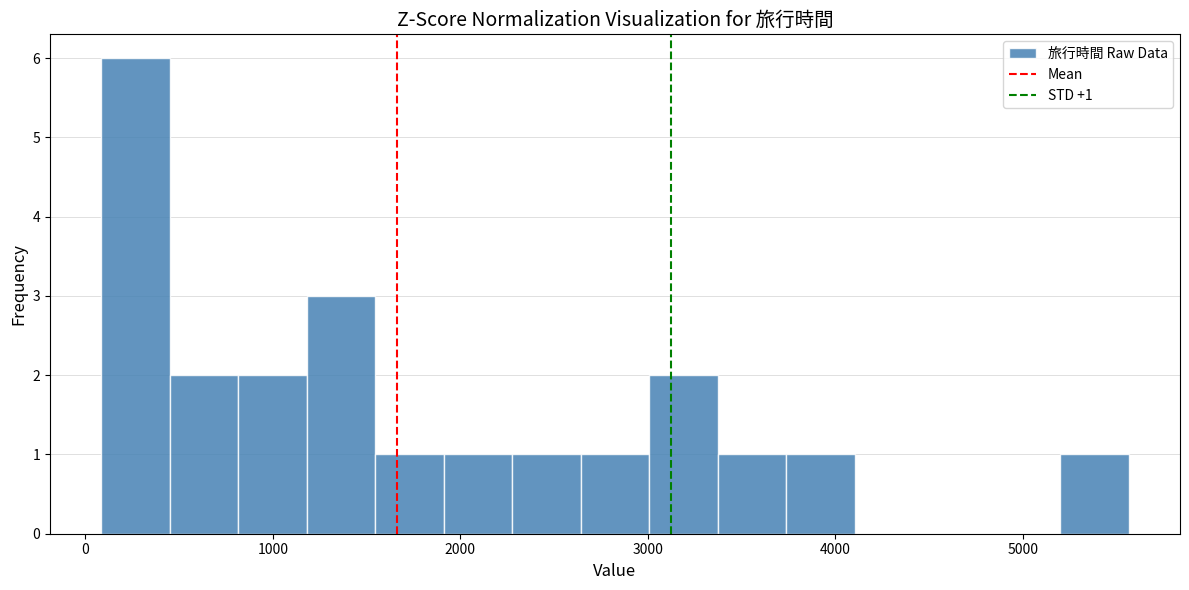

Around what value on the x-axis is the tallest bar? Give the approximate position of its centre, as read against the axis.

300